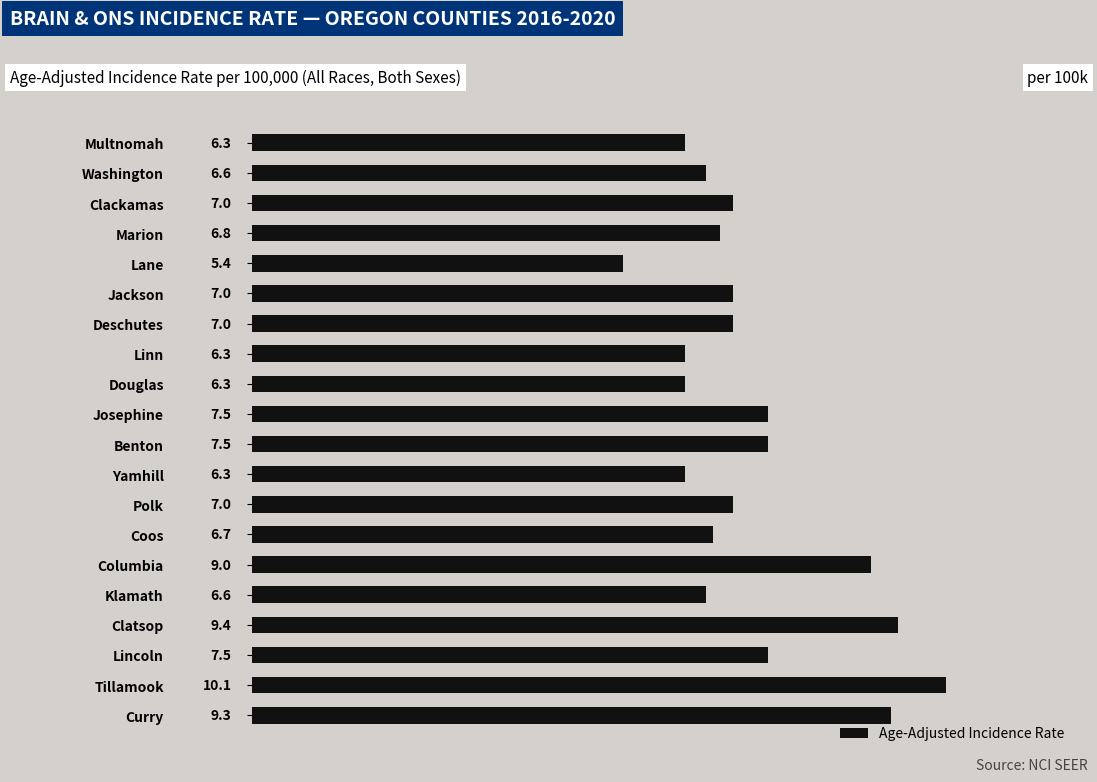

How many bars are there in total?

20